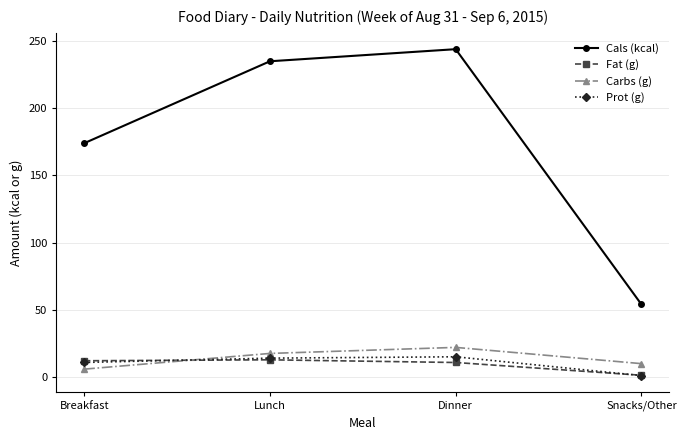

What is the difference between the Cals (kcal) values at Snacks/Other and Dinner?

190.0